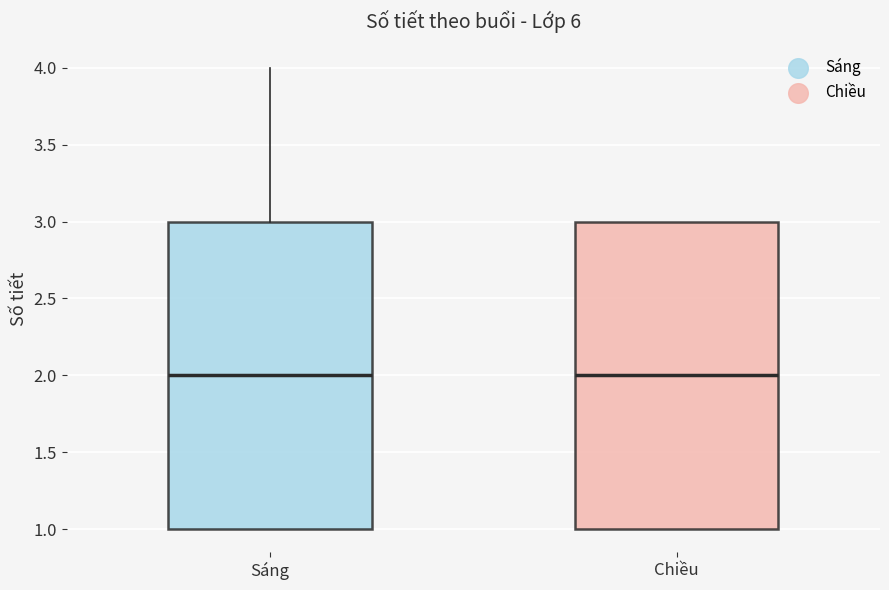

Reading left to right, read every box against the y-axis: the position of its median line, the range the box covers, and the ends of its whiskers. The values are not printed on the chart, so give them approximately, as read against the axis.

Sáng: median 2, box 1 to 3, whiskers 1 to 4
Chiều: median 2, box 1 to 3, whiskers 1 to 3